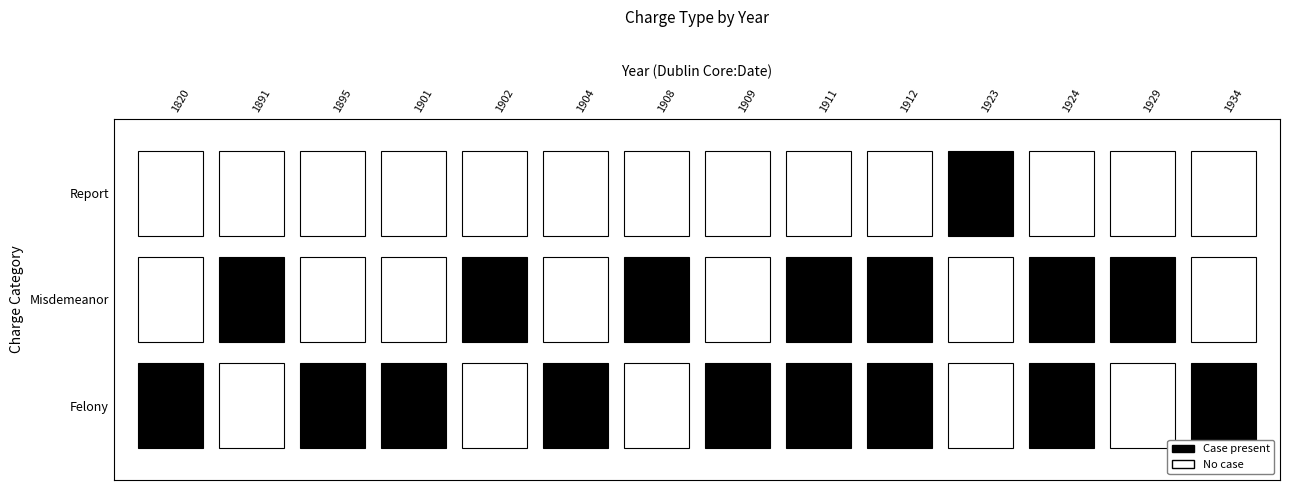

Count the 1929 values in the range 0 to 1.

3